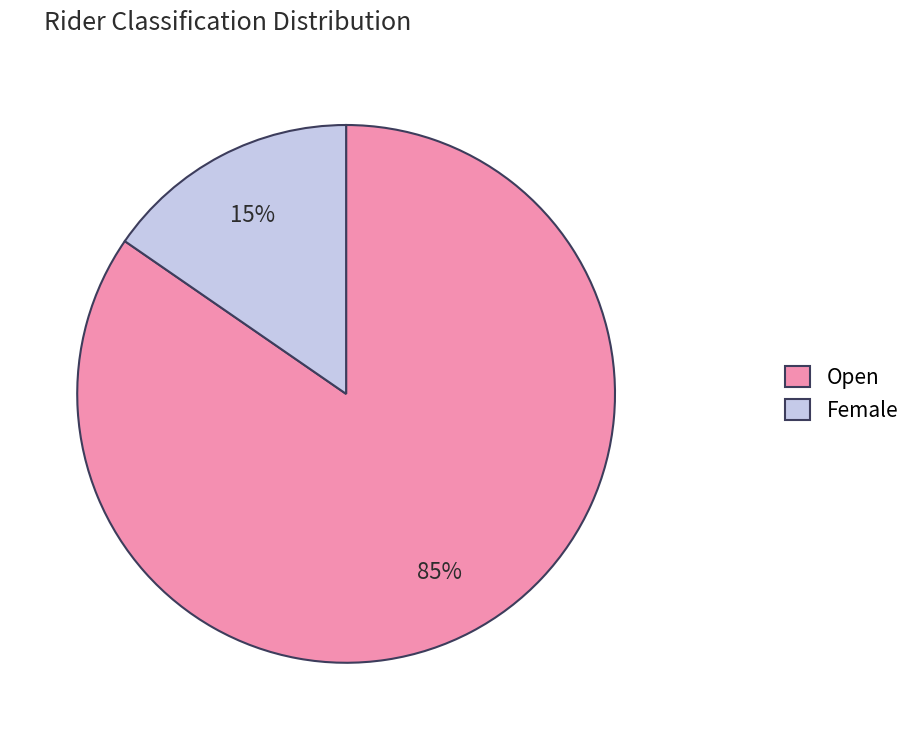

The Female slice represents 26% of the pie. True or false?

False